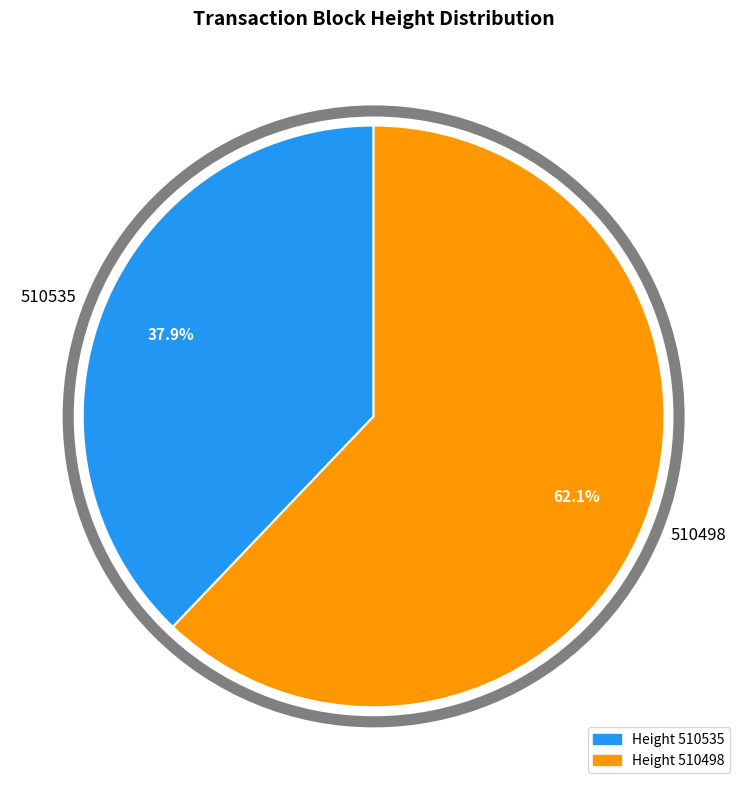

What is the ratio of the value at 510535 to the value at 510498?

0.6